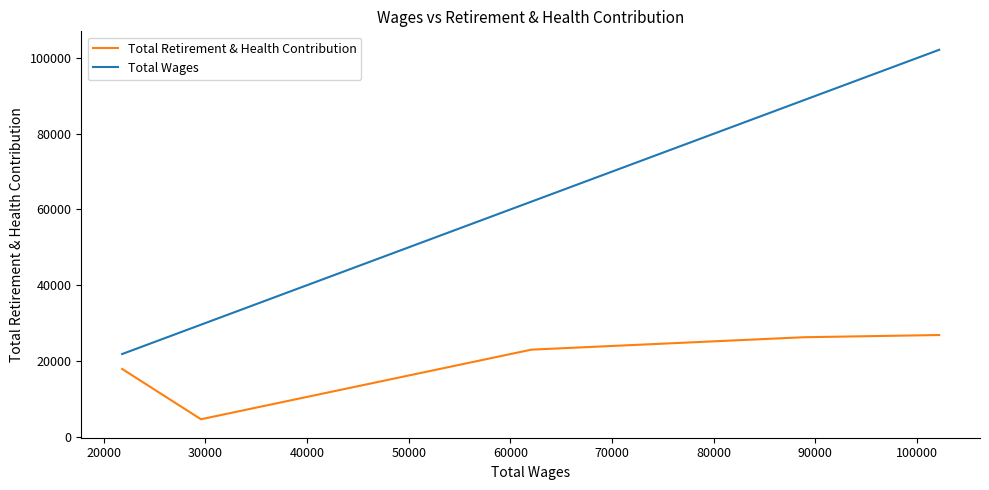

What is the maximum value shown in the chart?

102191